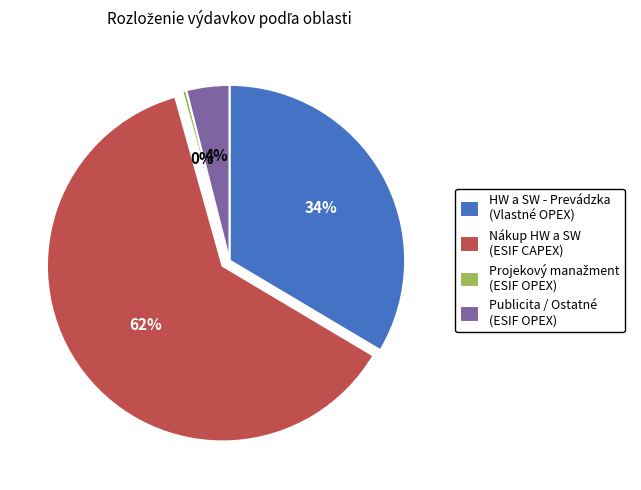

Is it true that Nákup HW a SW (ESIF CAPEX) is 71% of the pie?

False